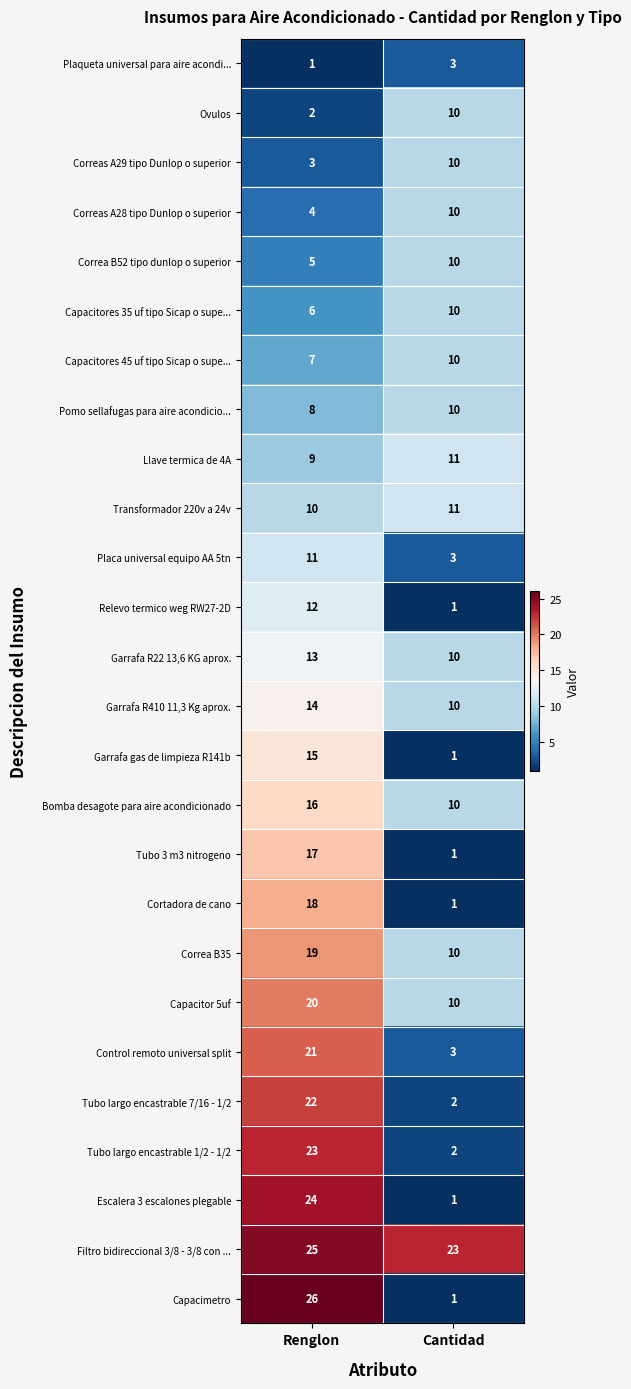

At which category does the chart reach its peak across all series?

Renglon